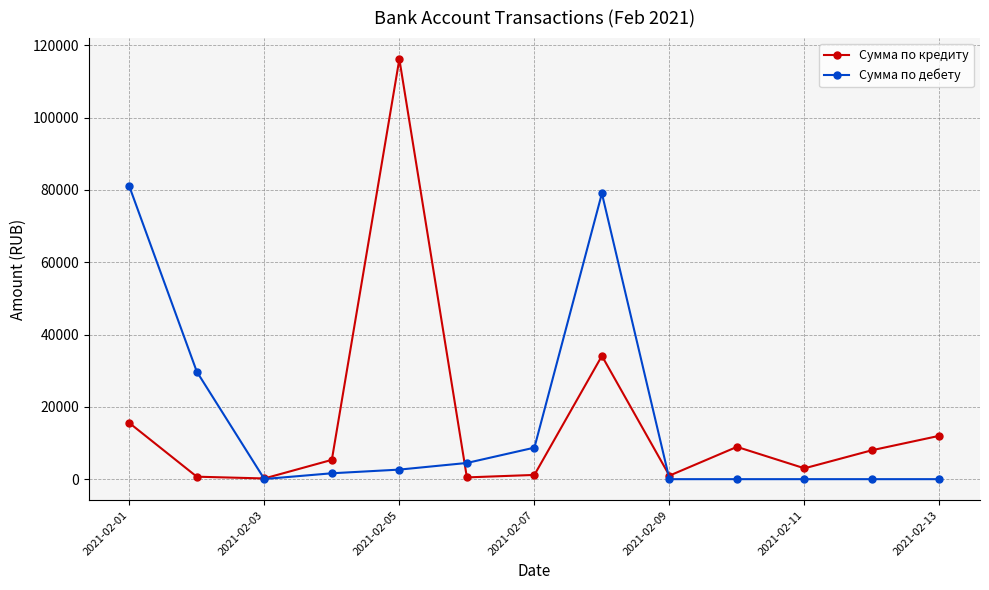

Rank the series by their maximum value, from highest to lowest.

Сумма по кредиту, Сумма по дебету